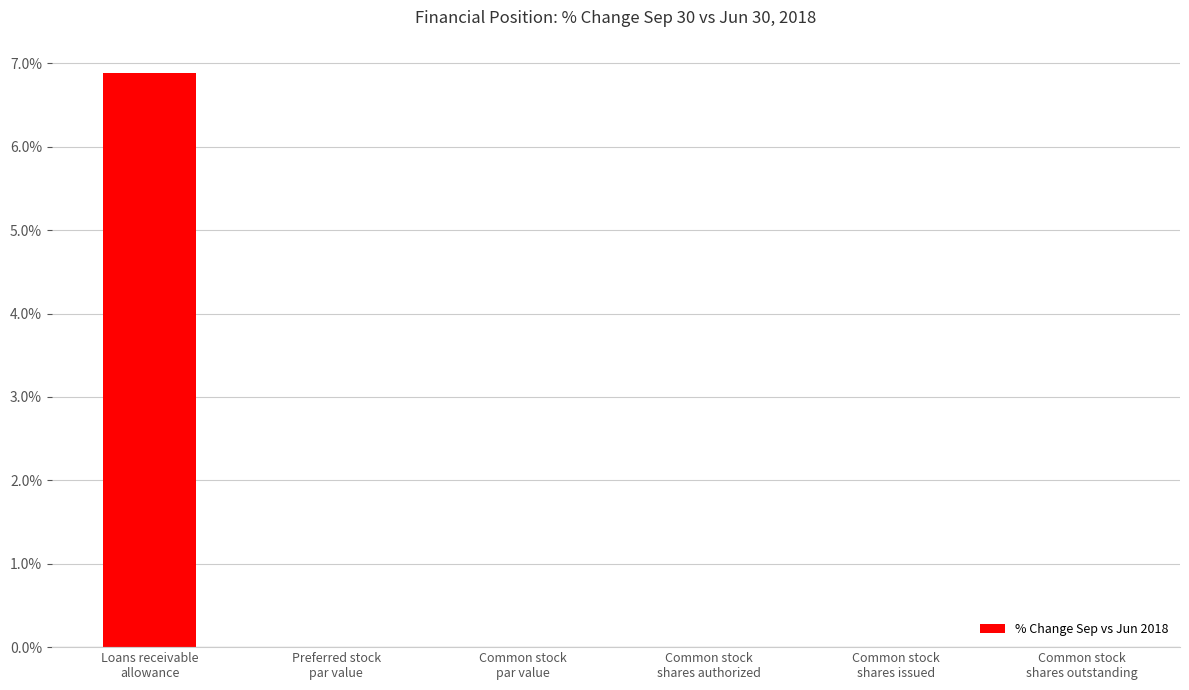

Is it true that the value at Common stock
shares issued is 3.2?

False